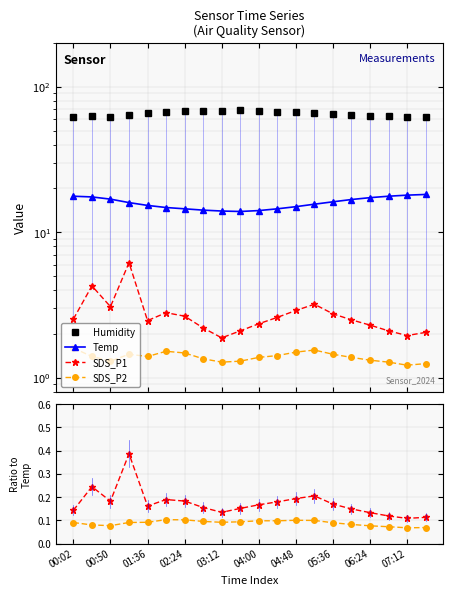

Where is the first local maximum for SDS_P1?

00:50